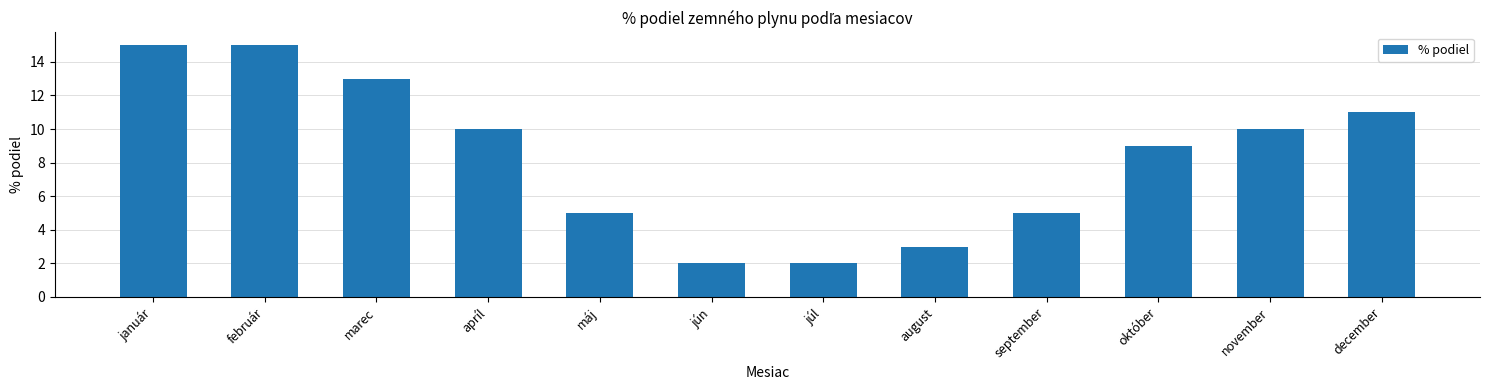

What is the greatest value displayed?

15